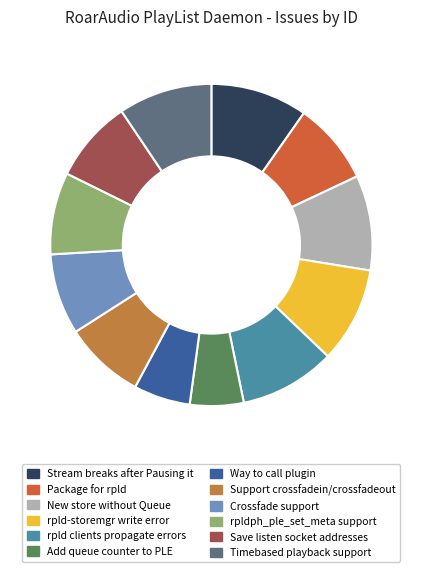

How many segments does this pie chart have?

12